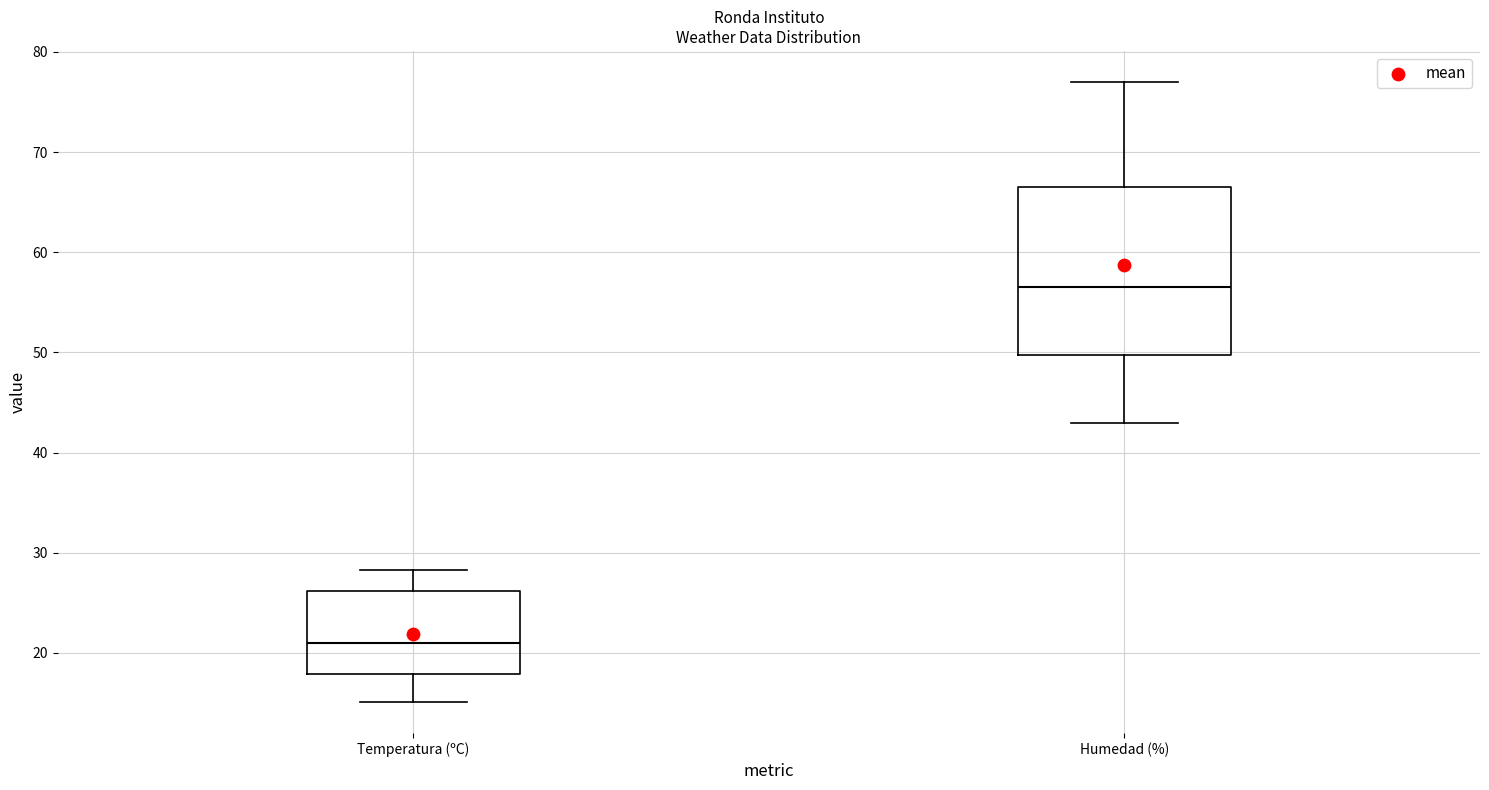

Comparing the boxes themselves (not the whiskers), which one is the tallest?

Humedad (%)